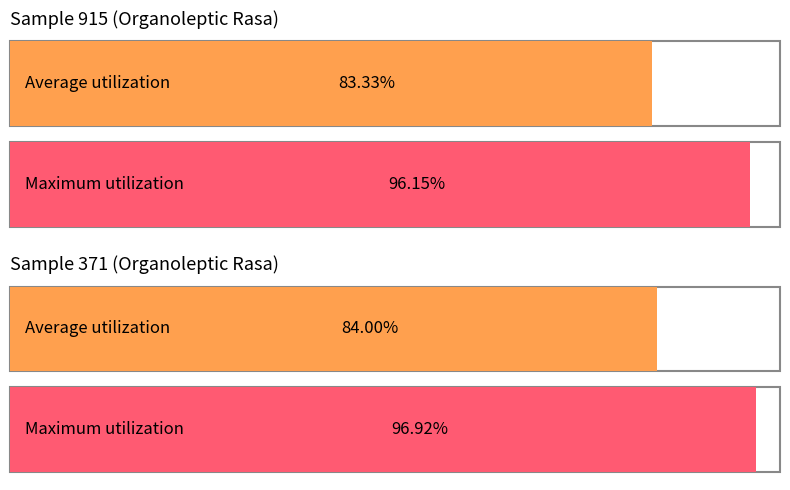

At which category is the sum across all series the highest?

371